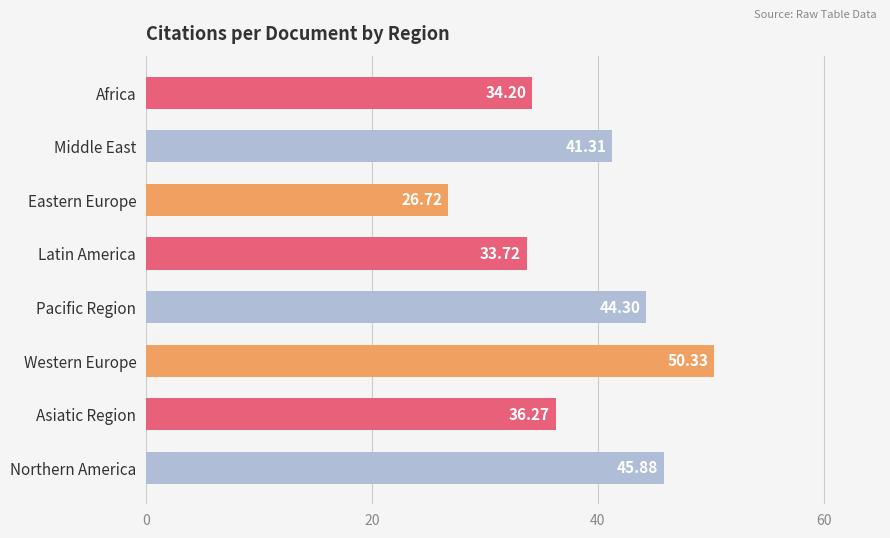

Rank the categories by value from lowest to highest.

Eastern Europe, Latin America, Africa, Asiatic Region, Middle East, Pacific Region, Northern America, Western Europe